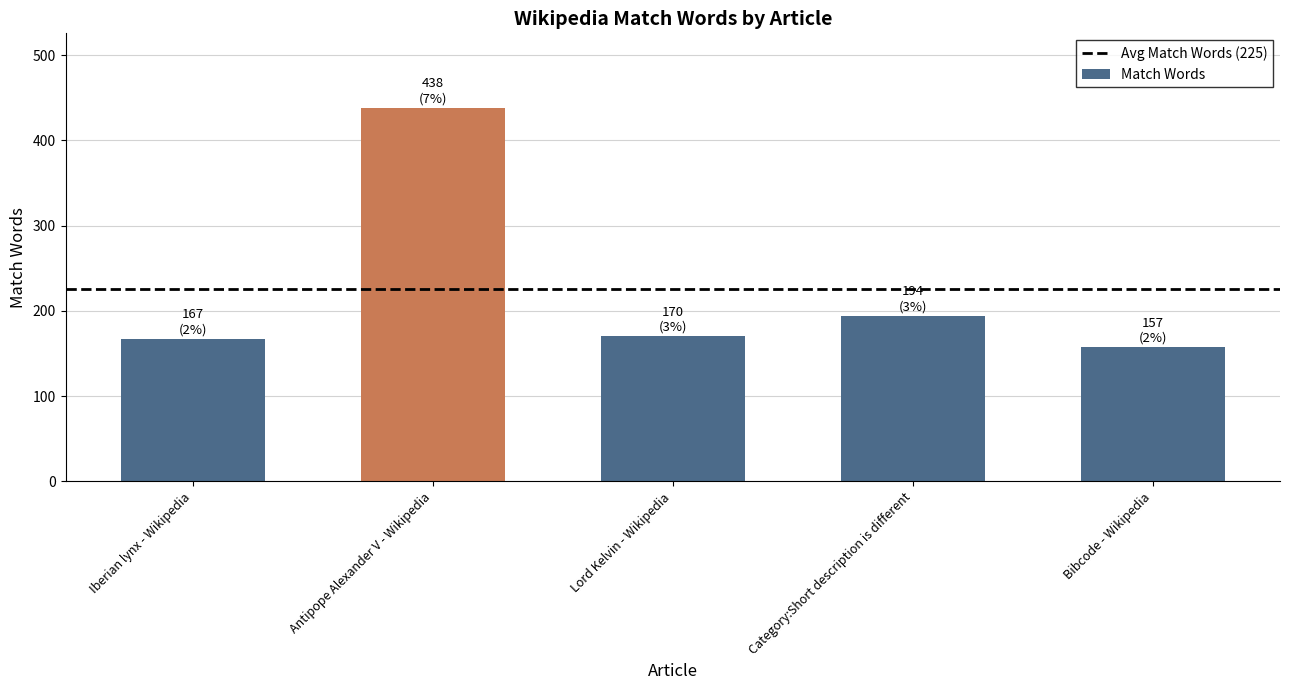

At which category does the chart reach its minimum across all series?

Bibcode - Wikipedia